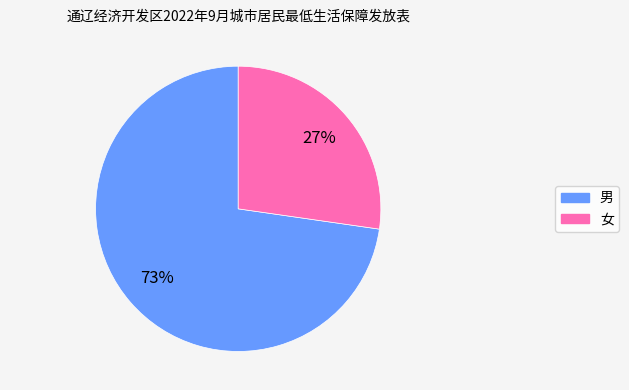

To the nearest percent, what is the combined percentage of 女 and 男?

100%